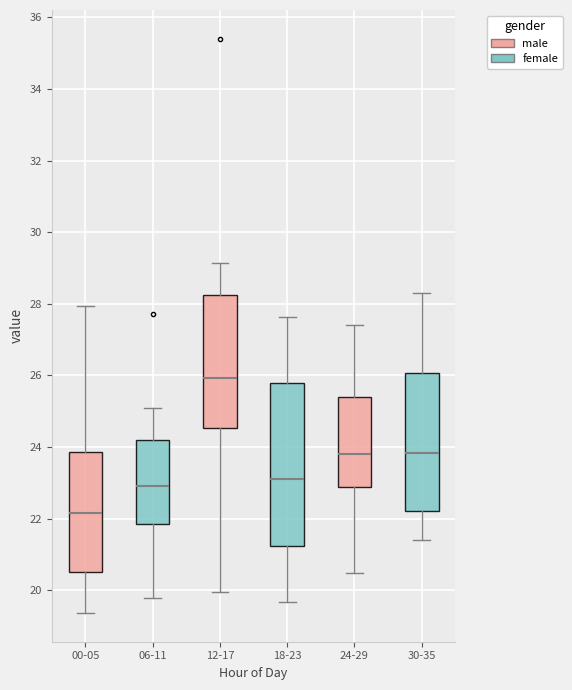

Where does the upper whisker of the box for 12-17 end on the y-axis? The values are not printed on the chart, so give them approximately, as read against the axis.

29.2